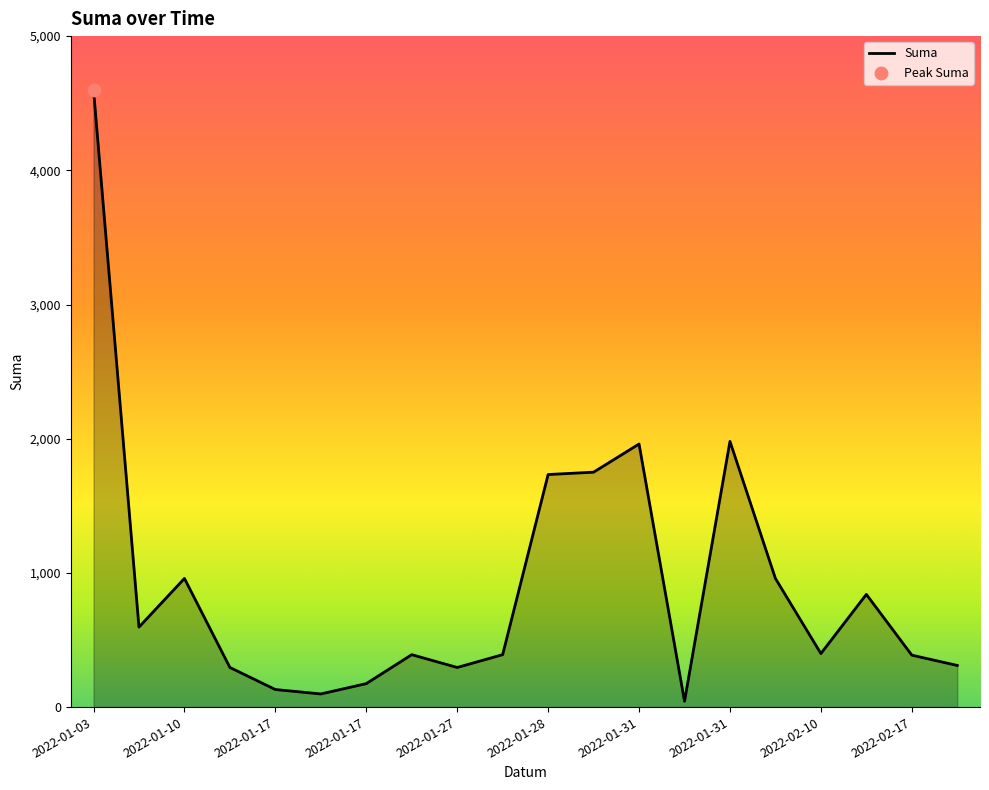

What is the greatest value displayed?

4600.0